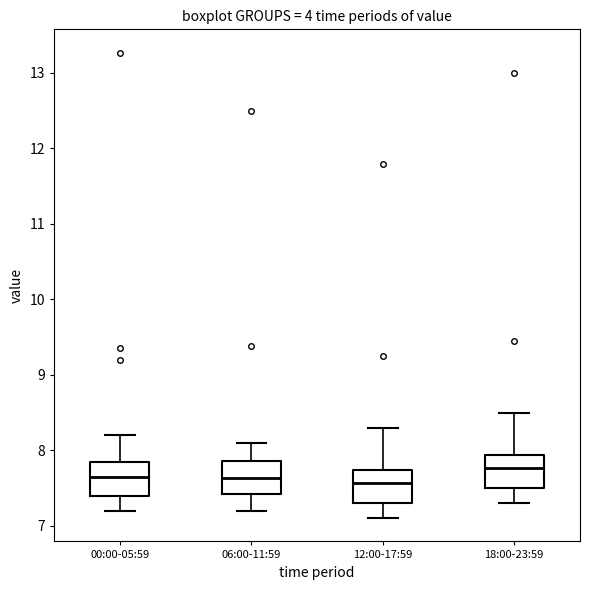

Reading left to right, transcribe this box plot: for each box, give where its median line is, the range the box spans, and where its two whiskers end, as read against the y-axis. The values are not printed on the chart, so give them approximately, as read against the axis.

00:00-05:59: median 7.6, box 7.4 to 7.8, whiskers 7.2 to 8.2
06:00-11:59: median 7.6, box 7.4 to 7.9, whiskers 7.2 to 8.1
12:00-17:59: median 7.6, box 7.3 to 7.7, whiskers 7.1 to 8.3
18:00-23:59: median 7.8, box 7.5 to 7.9, whiskers 7.3 to 8.5